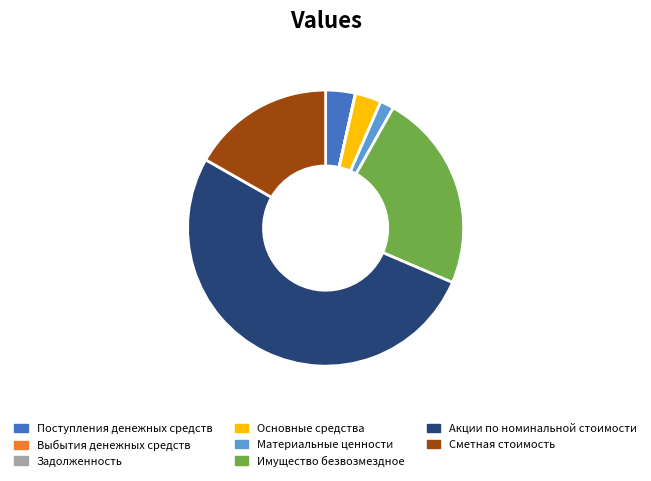

What is the largest slice in the pie chart?

Акции по номинальной стоимости